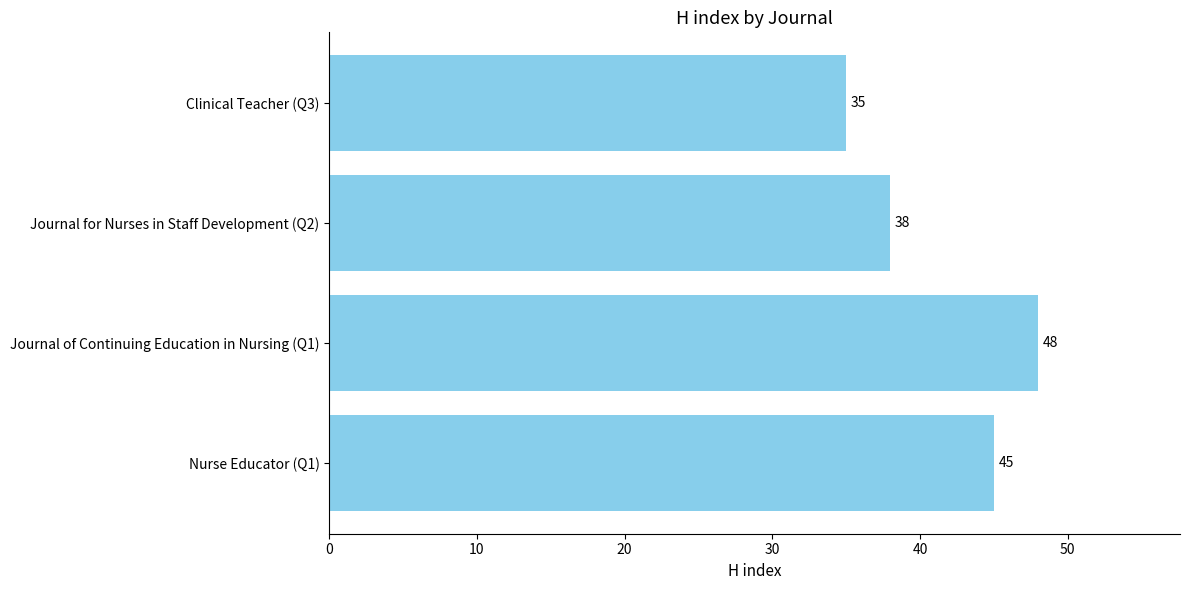

Count the values in the range 38 to 48.

3